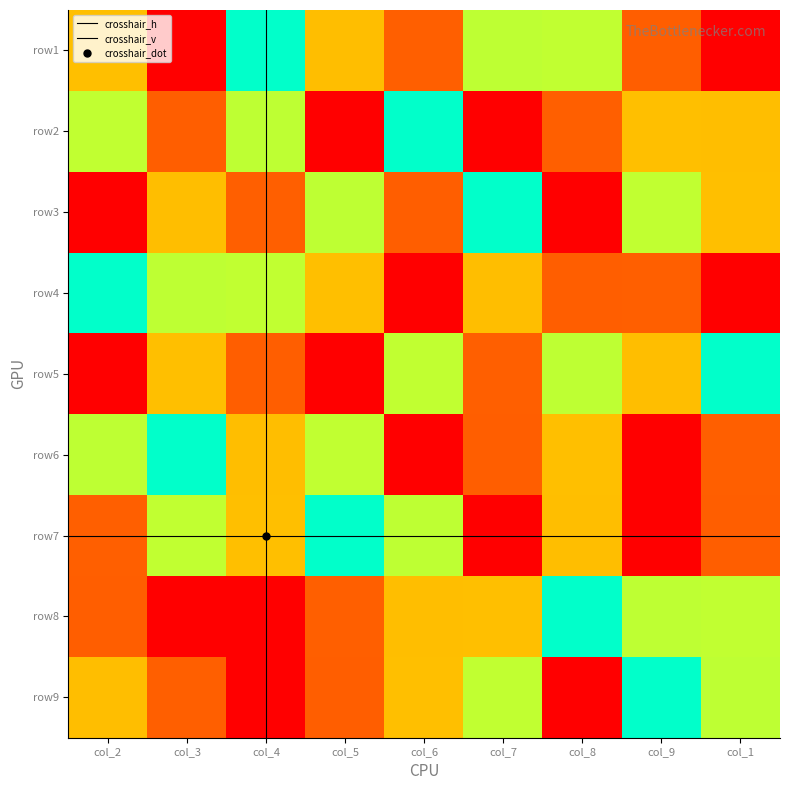

At which label is row7 closest to 5?

col_5